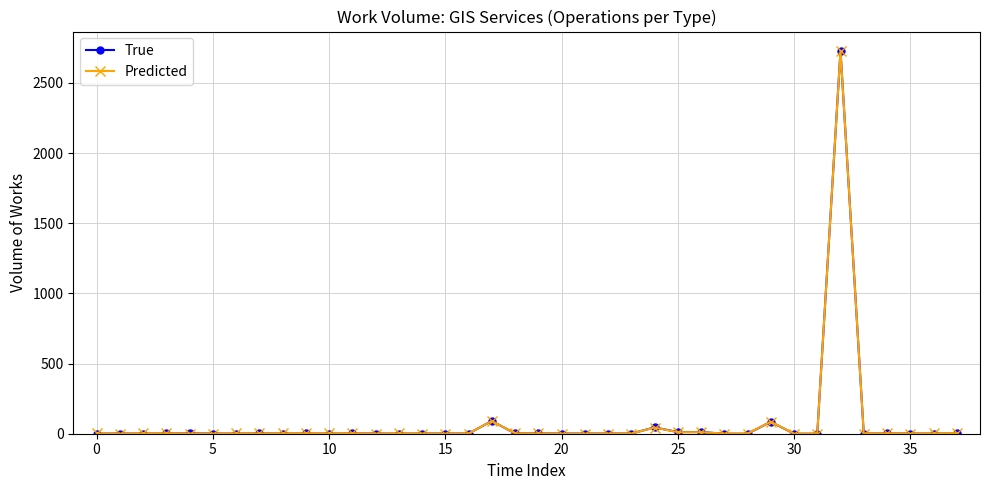

True or false: True has more than 2 interior local peaks.

True